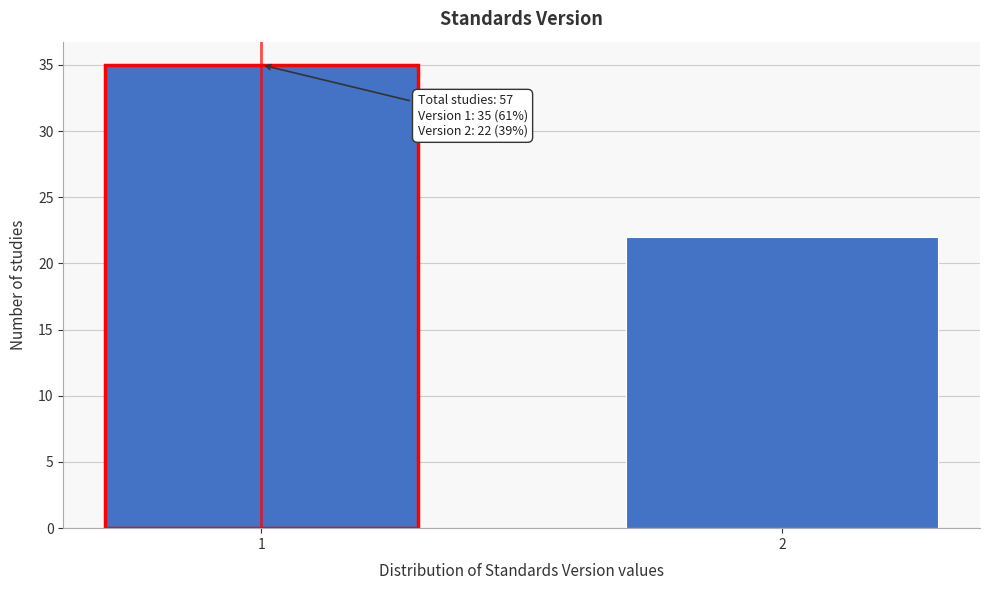

Reading left to right, transcribe all the data shown in this chart.

35	22